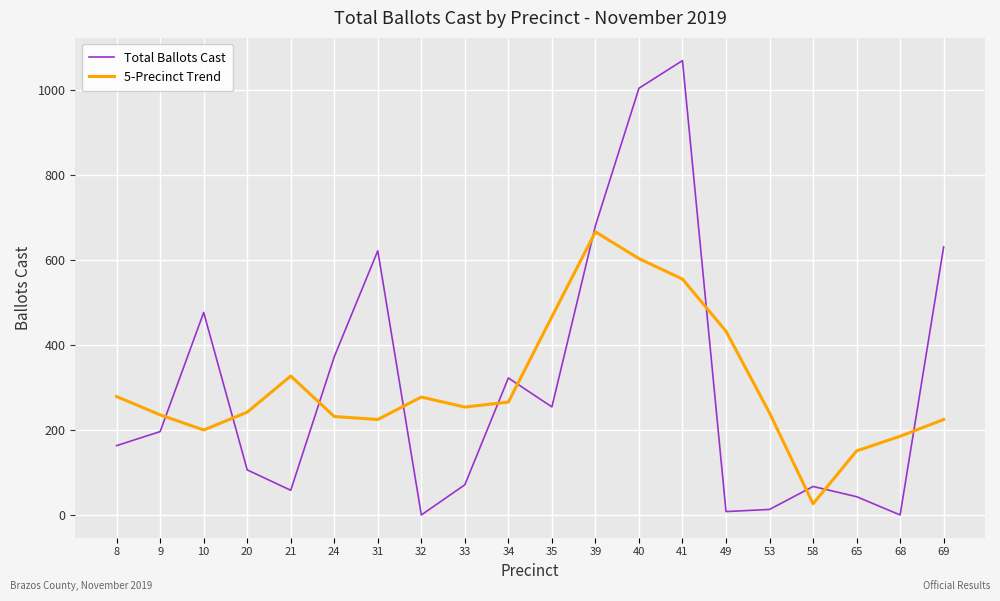

The value of 5-Precinct Trend at 39 is 665.4. True or false?

True